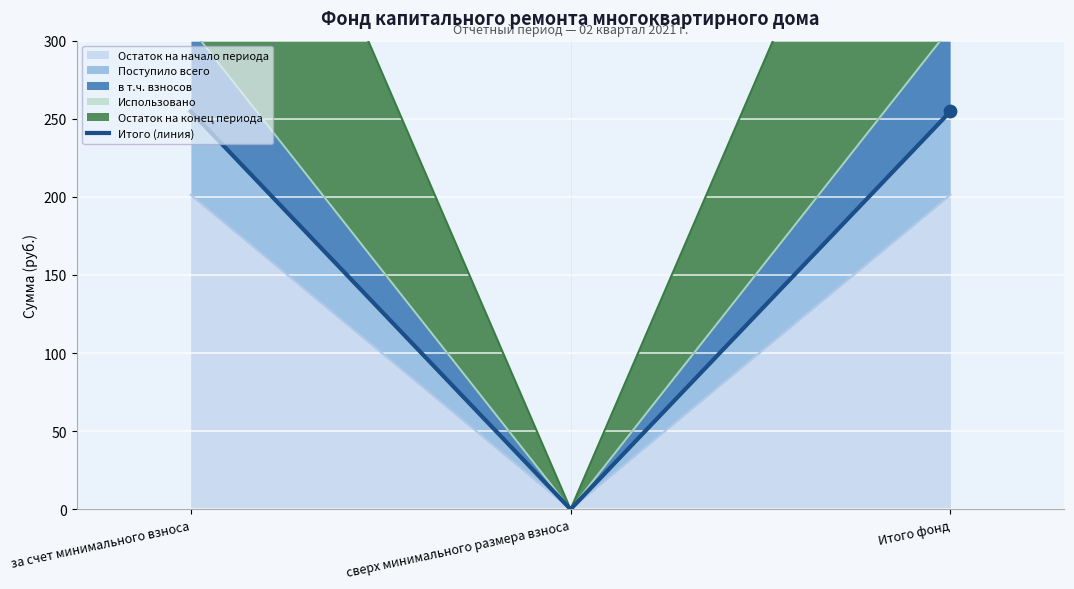

What is the change in value from за счет минимального взноса to сверх минимального размера взноса?

-254.7